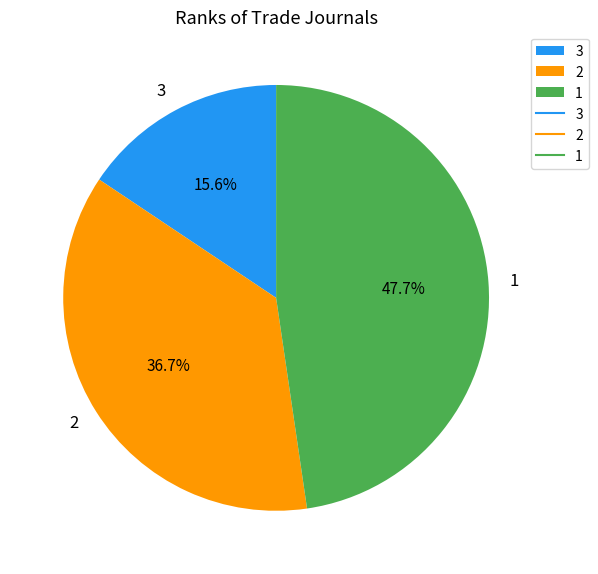

What percentage is the 3 slice, to the nearest percent?

16%